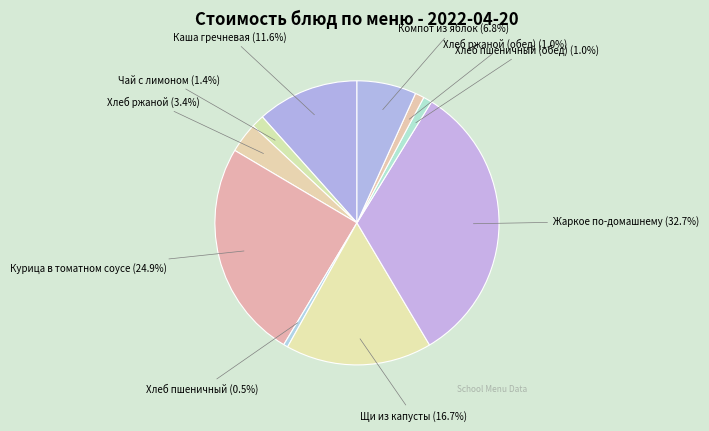

To the nearest percent, what is the average slice percentage?

10%